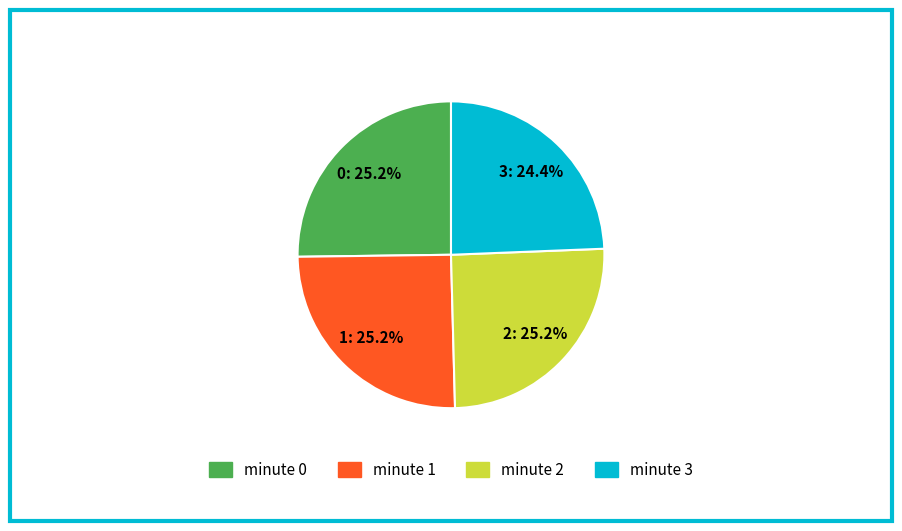

What is the smallest slice in the pie chart?

minute 3